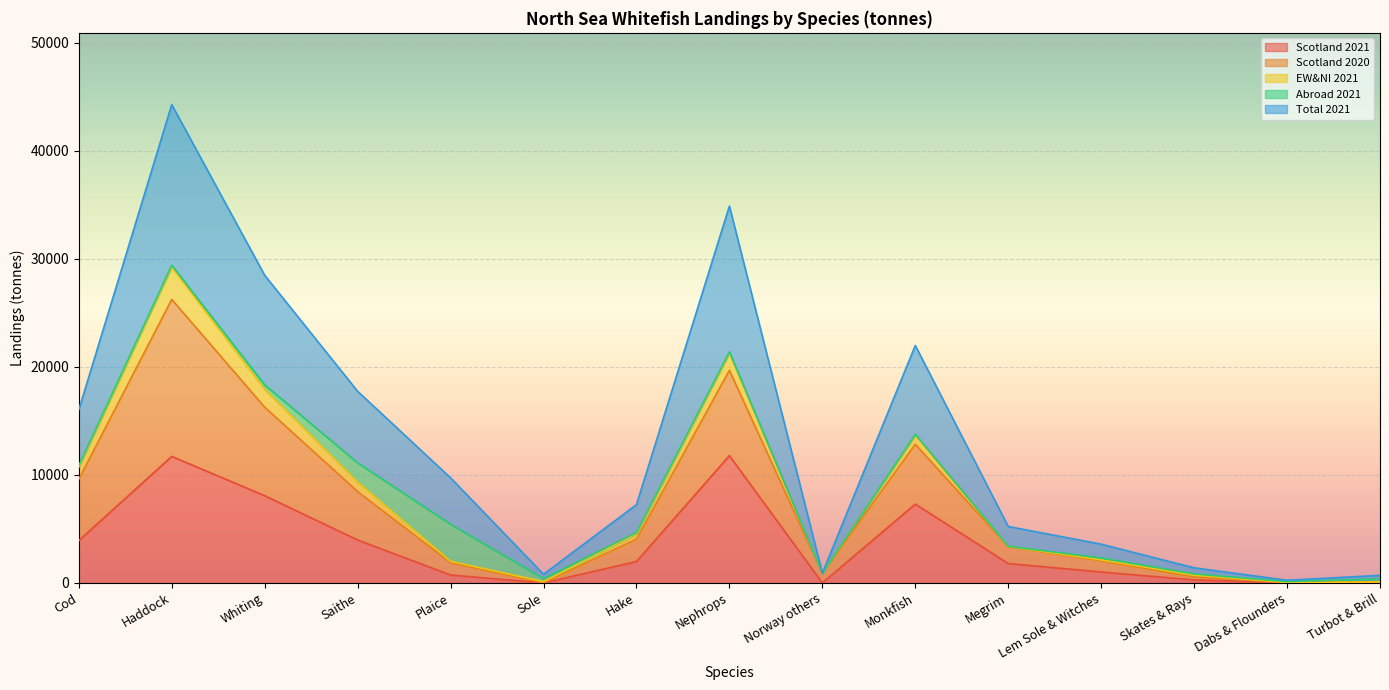

What is the label of the 12th point from the left?

Lem Sole & Witches